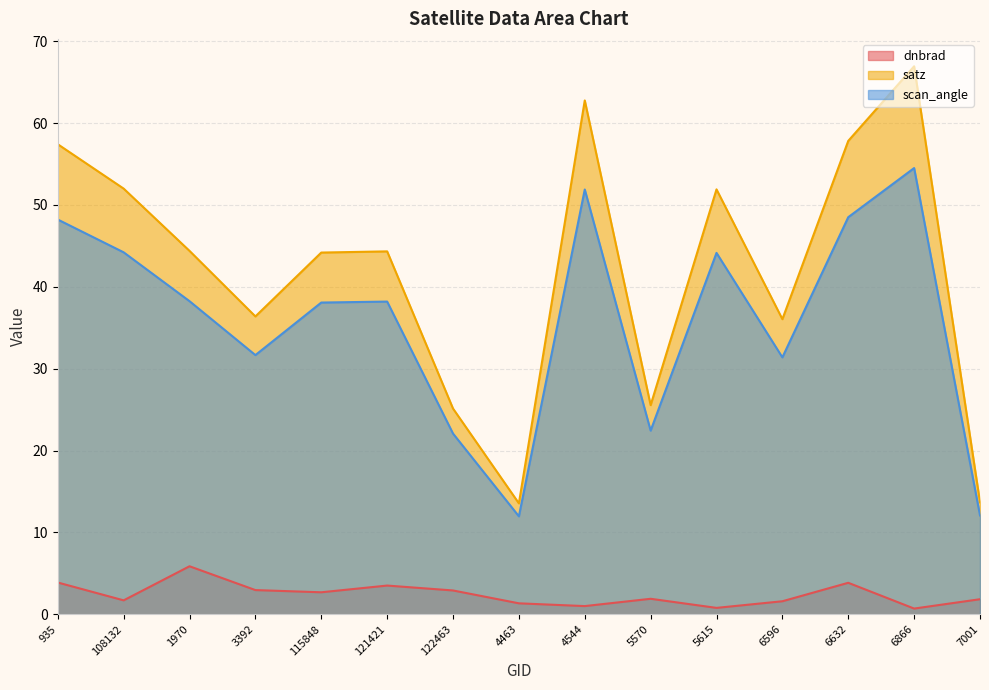

What is the smallest value displayed?

0.7